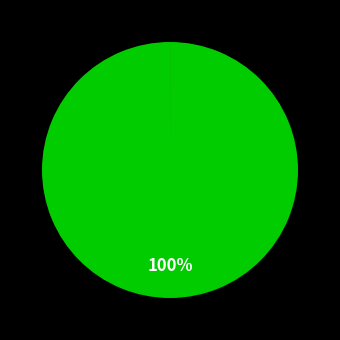

Does any single category account for the majority?

Yes